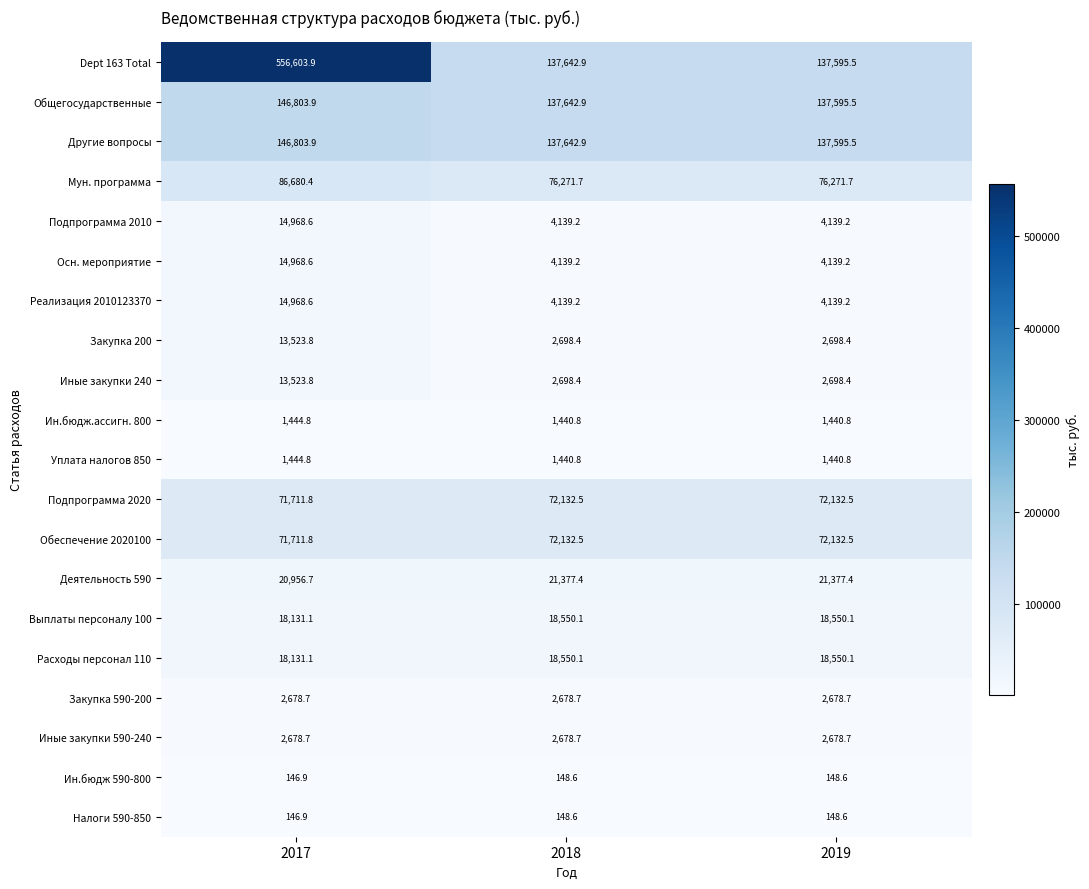

What is the sum of the Уплата налогов 850 values at 2017 and 2018?

2885.6